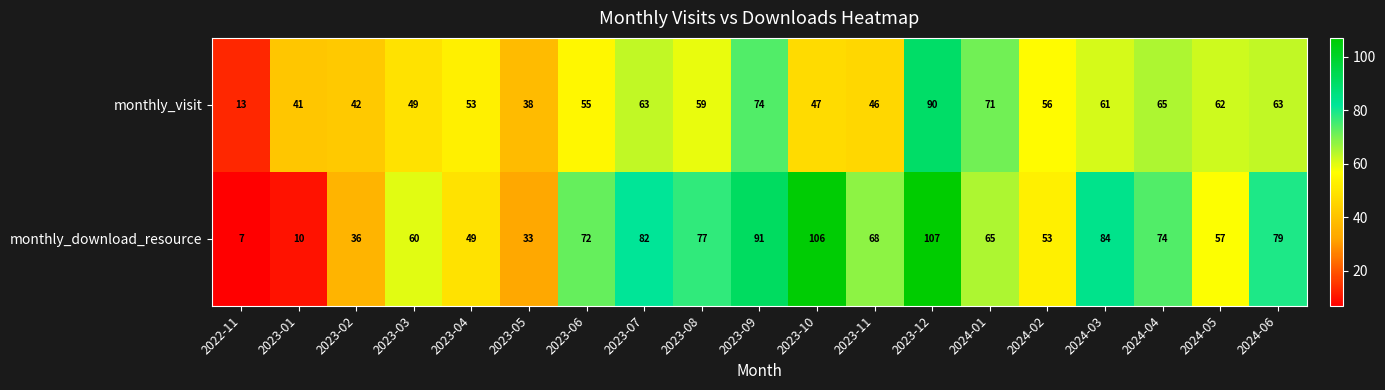

Which series has the largest total across all categories?

monthly_download_resource